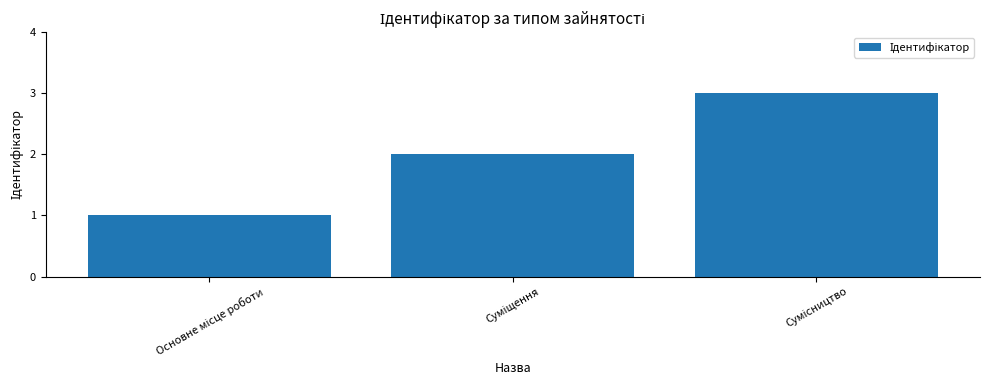

What is the sum of all values?

6